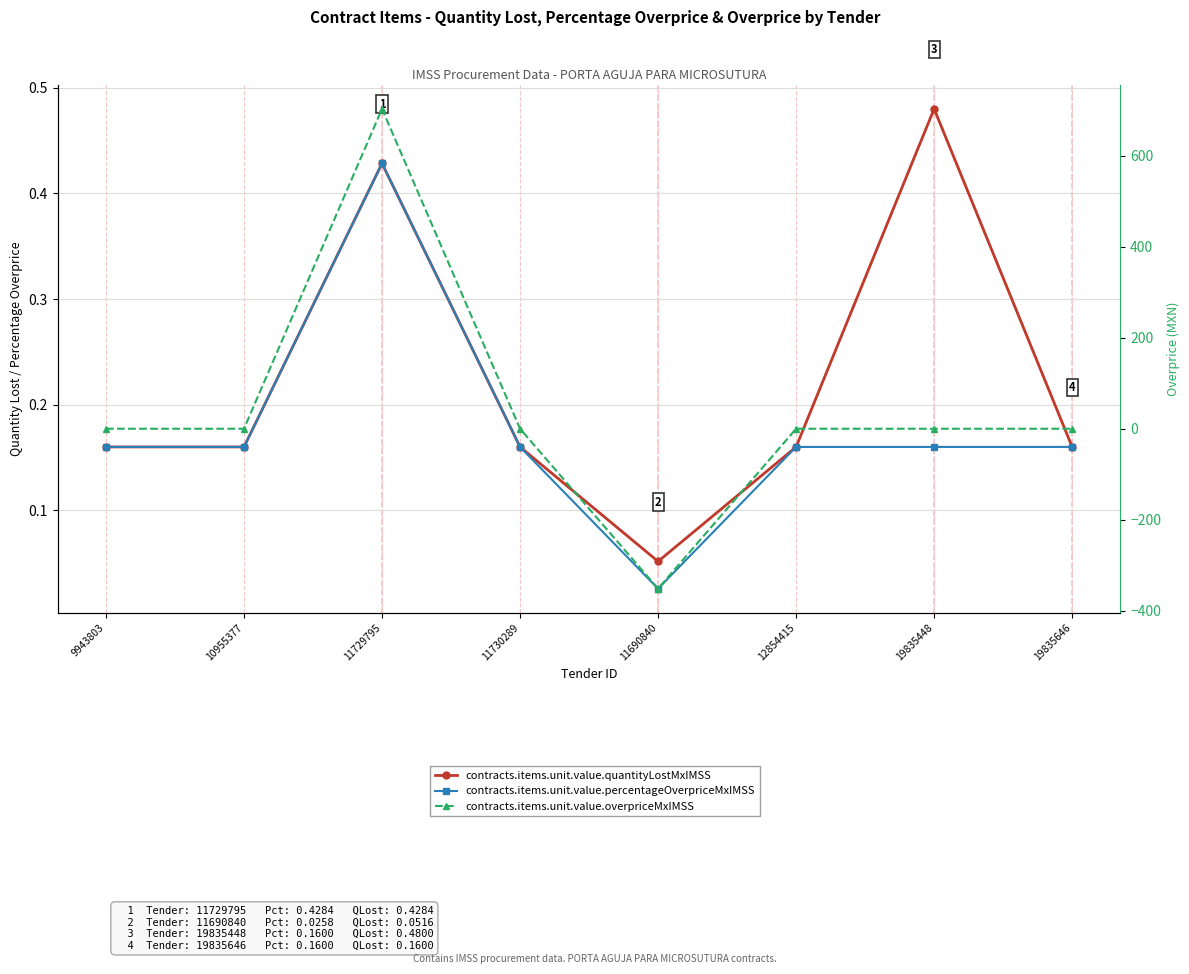

Between which two adjacent categories do contracts.items.unit.value.percentageOverpriceMxIMSS and contracts.items.unit.value.overpriceMxIMSS first intersect?

10955377 and 11729795